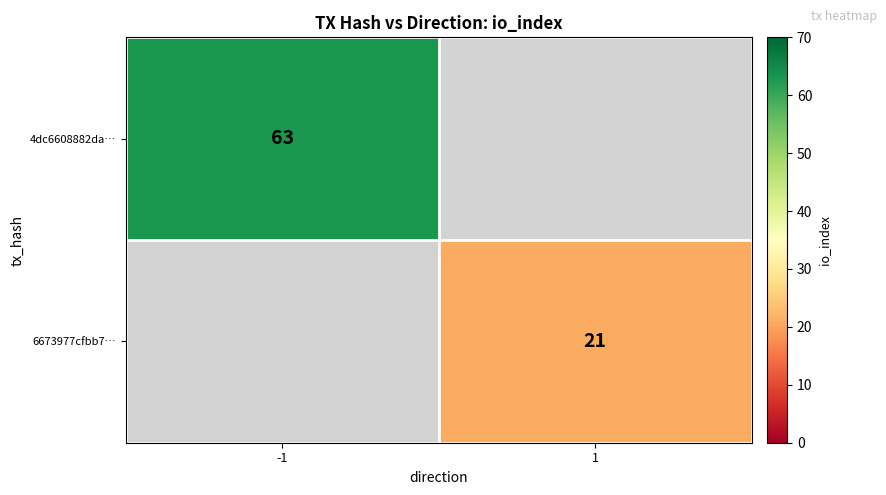

At how many categories does at least one series exceed 39?

1